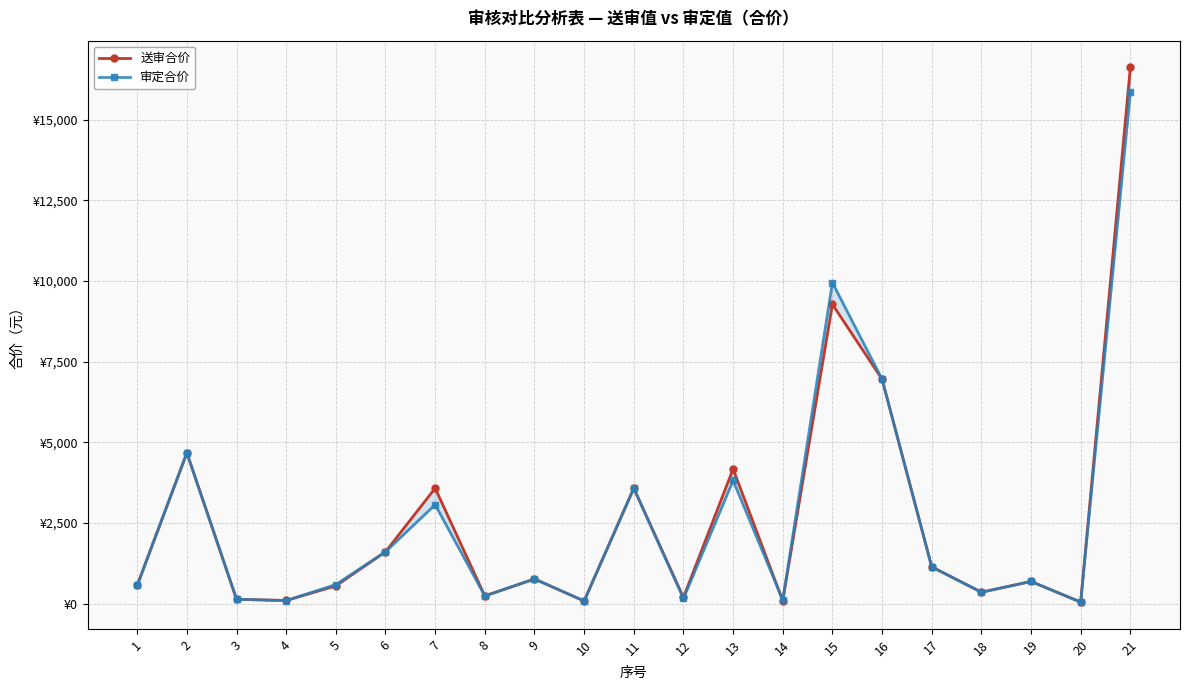

Reading left to right, what are all the values shown in this chart?

送审合价: 1=571.6	2=4678.2	3=141.1	4=102.8	5=557.0	6=1612.0	7=3582.0	8=244.0	9=770.4	10=87.6	11=3581.6	12=197.4	13=4177.5	14=95.6	15=9279.2	16=6960.1	17=1145.1	18=359.1	19=692.6	20=52.6	21=16621.6
审定合价: 1=571.6	2=4678.2	3=141.1	4=99.7	5=597.0	6=1612.0	7=3072.0	8=244.0	9=770.4	10=87.6	11=3581.6	12=164.7	13=3821.3	14=118.5	15=9951.9	16=6960.5	17=1145.1	18=359.1	19=692.7	20=52.6	21=15847.7